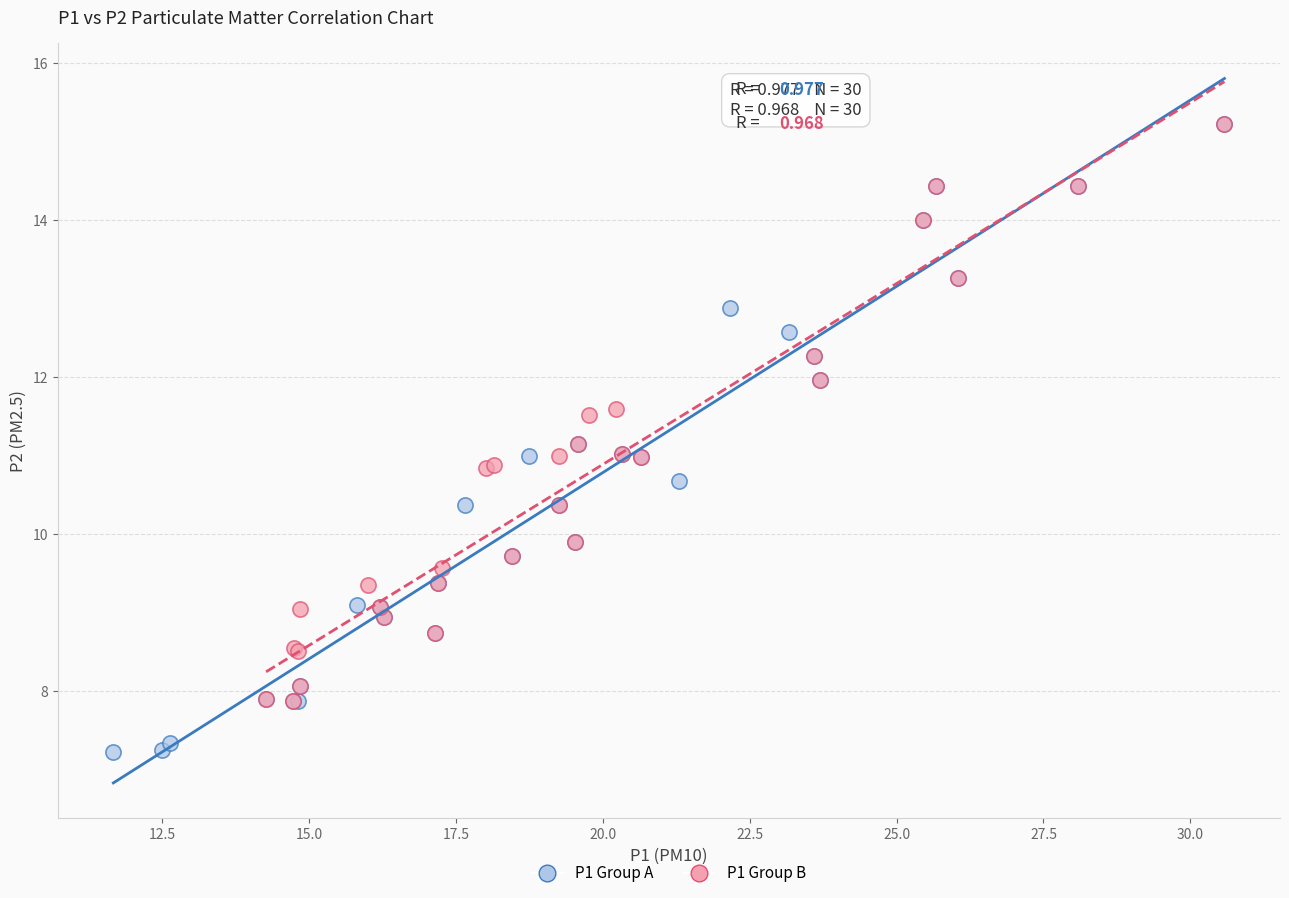

Which series contains the lowest Y value?

P1 Group A